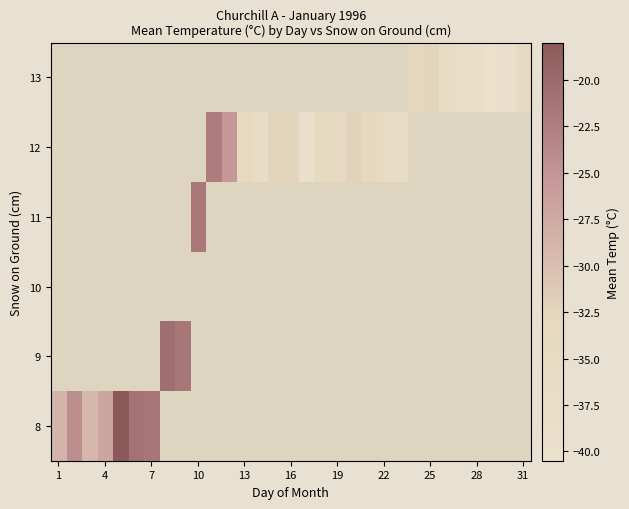

List the series in order of their peak value, lowest first.

8, 9, 10, 11, 12, 13